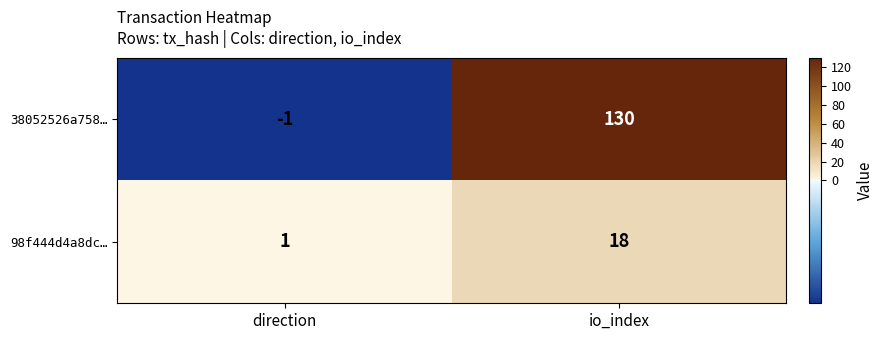

Reading right to left, list all the values displayed in this chart.

38052526a758…: io_index=130	direction=-1
98f444d4a8dc…: io_index=18	direction=1